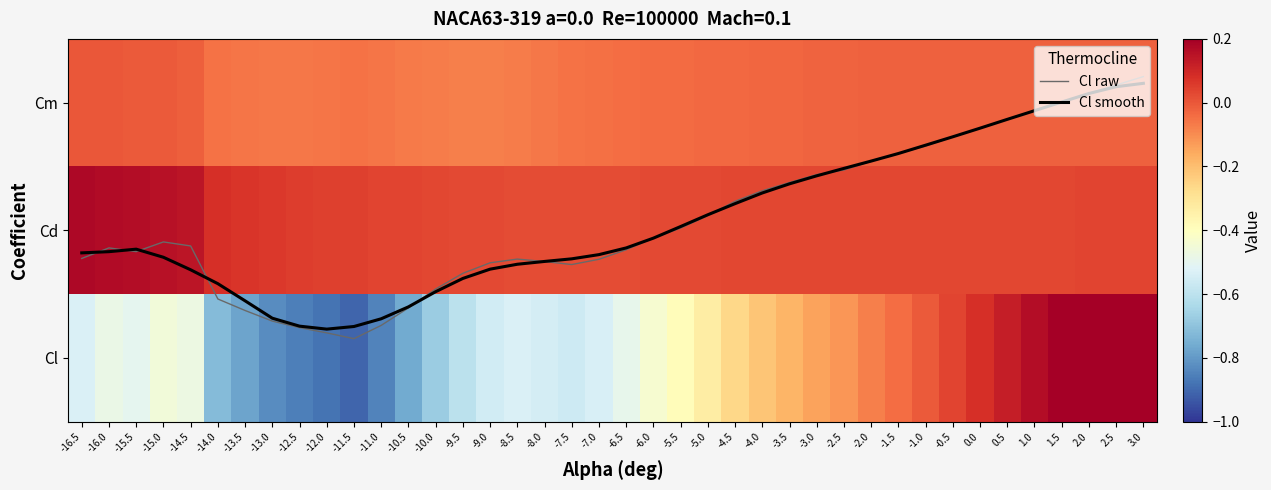

The Cl raw series shows 0.4 at -10.5. True or false?

False